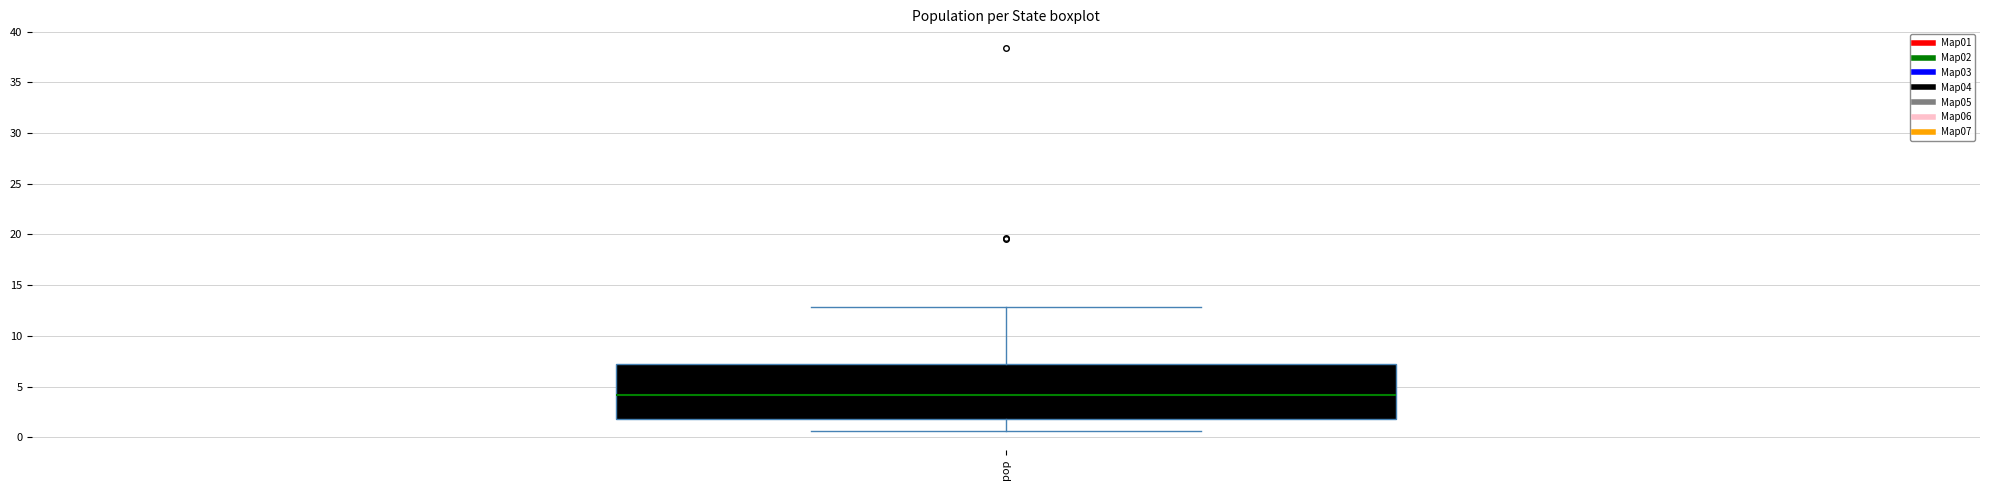

Read this box plot against the y-axis: the position of the median line, the range covered by the box, and the ends of both whiskers. The values are not printed on the chart, so give them approximately, as read against the axis.

median 4.0, box 2.0 to 7.5, whiskers 0.5 to 13.0